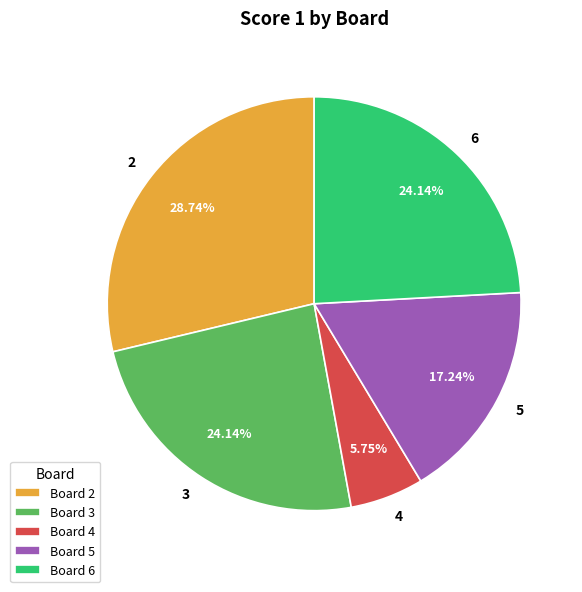

Is there any slice that represents more than half of the pie?

No